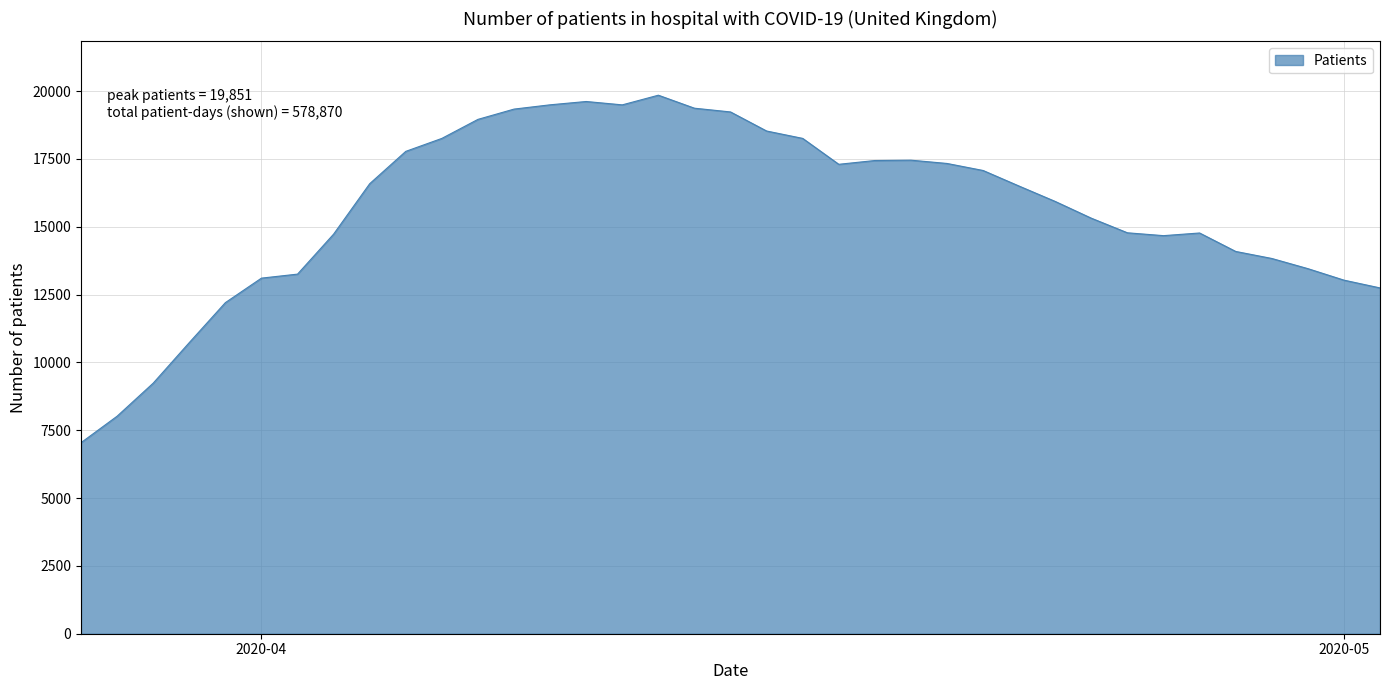

What is the greatest value displayed?

19851